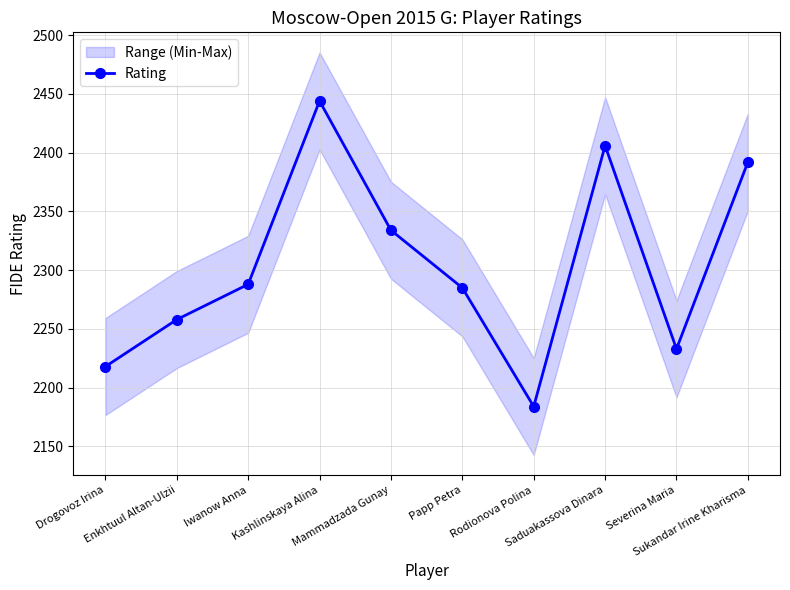

What is the greatest value displayed?

2444